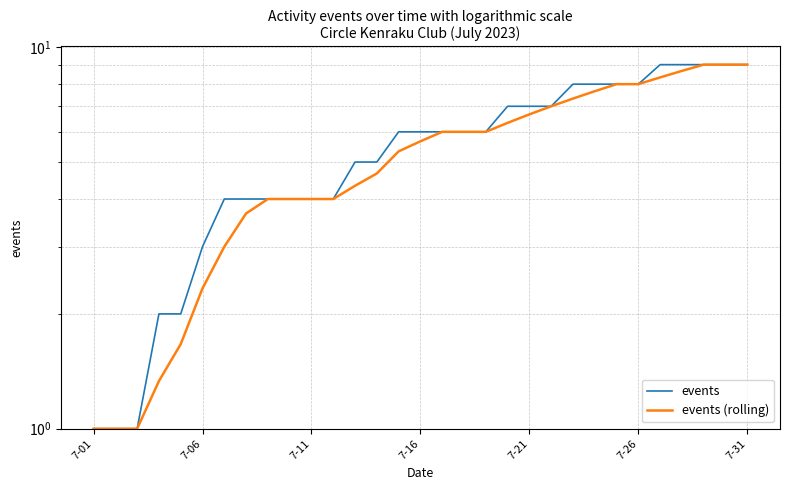

Read the events (rolling) value at 7-01.

1.0